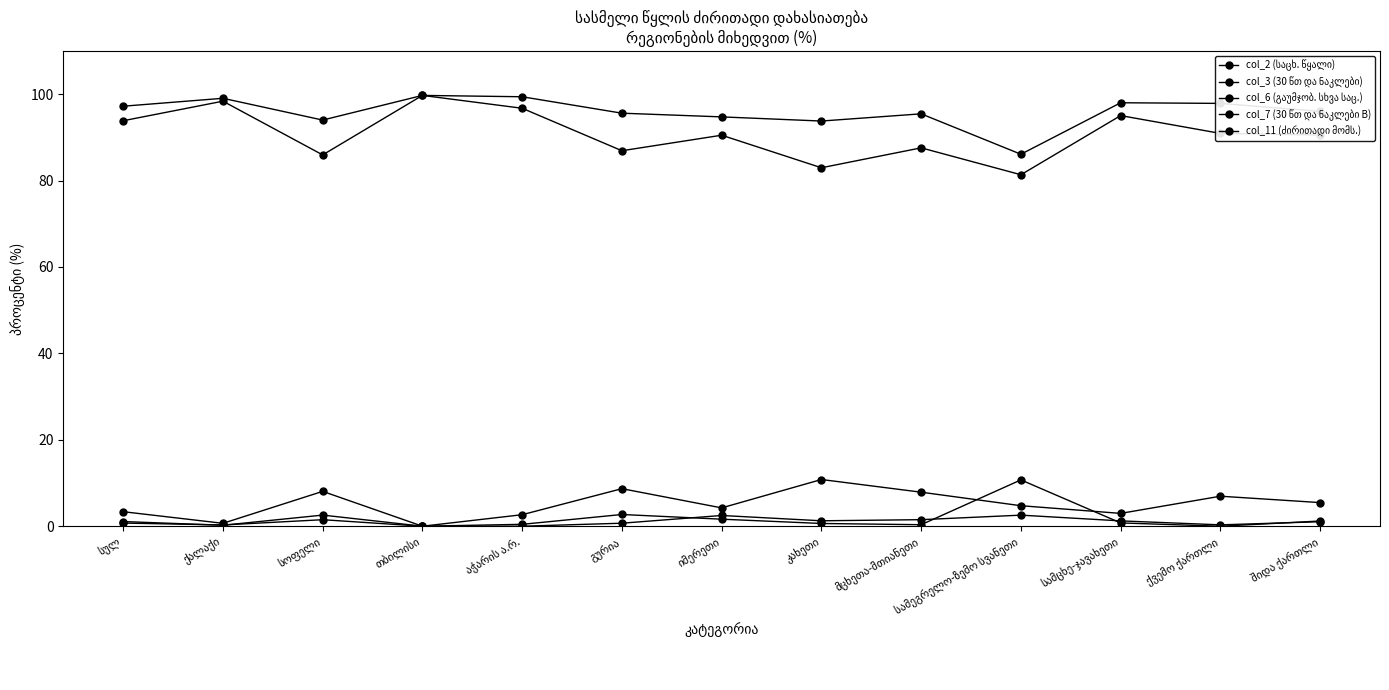

Reading left to right, what are all the values shown in this chart?

col_2 (საცხ. წყალი): სულ=93.8	ქალაქი=98.4	სოფელი=85.9	თბილისი=99.7	აჭარის ა.რ.=96.7	გურია=86.9	იმერეთი=90.5	კახეთი=83.0	მცხეთა-მთიანეთი=87.6	სამეგრელო-ზემო სვანეთი=81.3	სამცხე-ჯავახეთი=95.0	ქვემო ქართლი=90.9	შიდა ქართლი=90.5
col_3 (30 წთ და ნაკლები): სულ=3.4	ქალაქი=0.7	სოფელი=8.1	თბილისი=0.0	აჭარის ა.რ.=2.7	გურია=8.7	იმერეთი=4.2	კახეთი=10.8	მცხეთა-მთიანეთი=7.9	სამეგრელო-ზემო სვანეთი=4.7	სამცხე-ჯავახეთი=3.0	ქვემო ქართლი=6.9	შიდა ქართლი=5.5
col_6 (გაუმჯობ. სხვა საც.): სულ=1.1	ქალაქი=0.2	სოფელი=2.6	თბილისი=0.0	აჭარის ა.რ.=0.4	გურია=2.7	იმერეთი=1.6	კახეთი=0.6	მცხეთა-მთიანეთი=0.3	სამეგრელო-ზემო სვანეთი=10.7	სამცხე-ჯავახეთი=0.8	ქვემო ქართლი=0.0	შიდა ქართლი=1.2
col_7 (30 წთ და ნაკლები B): სულ=0.7	ქალაქი=0.3	სოფელი=1.5	თბილისი=0.0	აჭარის ა.რ.=0.0	გურია=0.7	იმერეთი=2.5	კახეთი=1.3	მცხეთა-მთიანეთი=1.5	სამეგრელო-ზემო სვანეთი=2.6	სამცხე-ჯავახეთი=1.2	ქვემო ქართლი=0.3	შიდა ქართლი=1.0
col_11 (ძირითადი მომს.): სულ=97.2	ქალაქი=99.0	სოფელი=94.0	თბილისი=99.7	აჭარის ა.რ.=99.4	გურია=95.6	იმერეთი=94.7	კახეთი=93.8	მცხეთა-მთიანეთი=95.4	სამეგრელო-ზემო სვანეთი=86.1	სამცხე-ჯავახეთი=98.0	ქვემო ქართლი=97.9	შიდა ქართლი=96.0